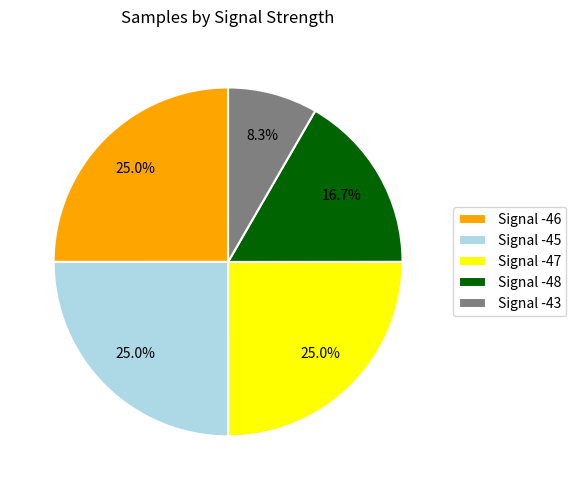

Is the sum of Signal -45 and Signal -43 greater than half?

No